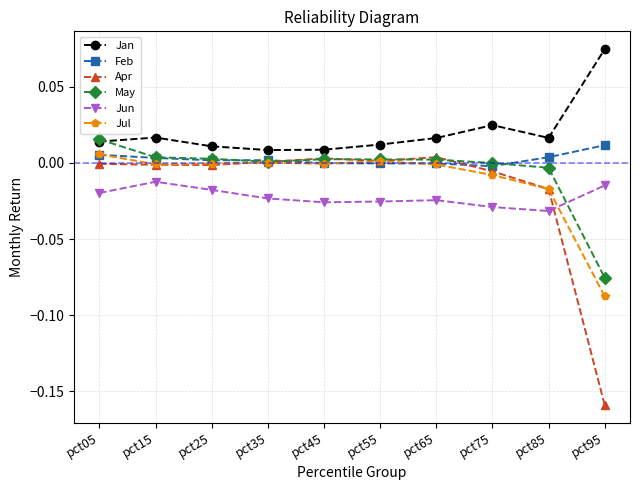

In Jul, how many points are higher than both neighbors (excluding endpoints)?

2